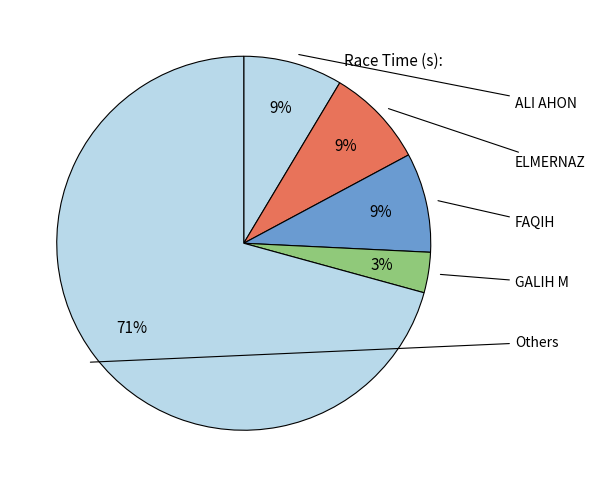

How many slices are in this pie chart?

5